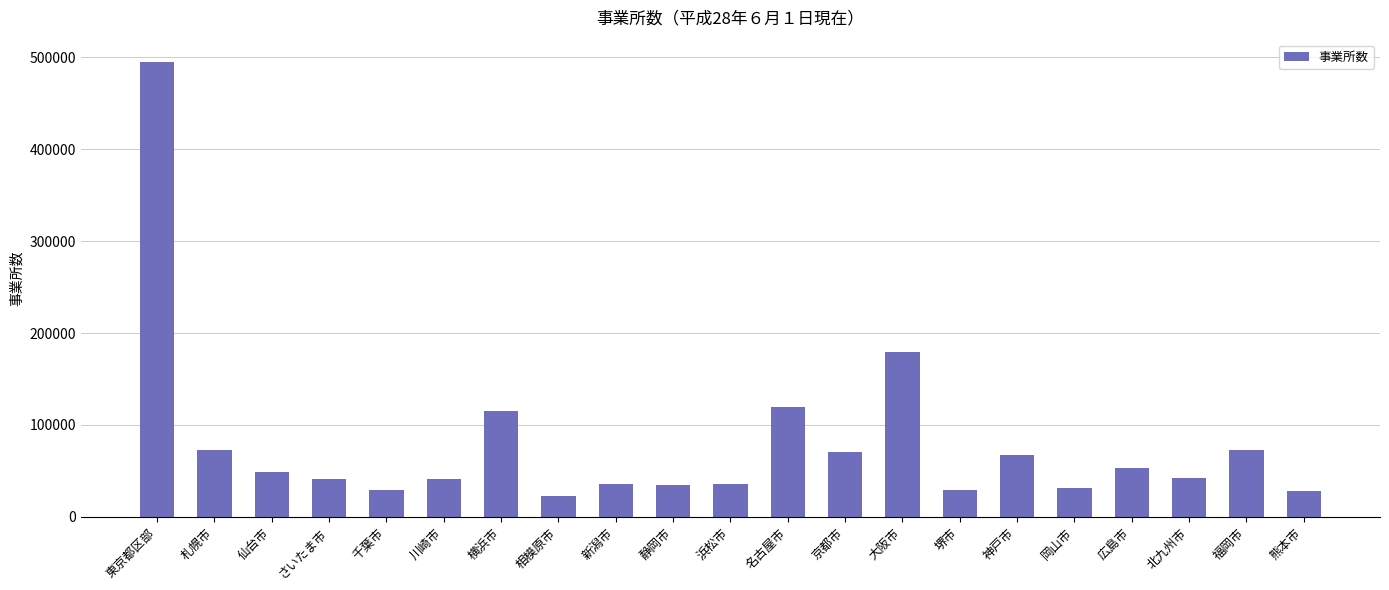

What is the average value?

79189